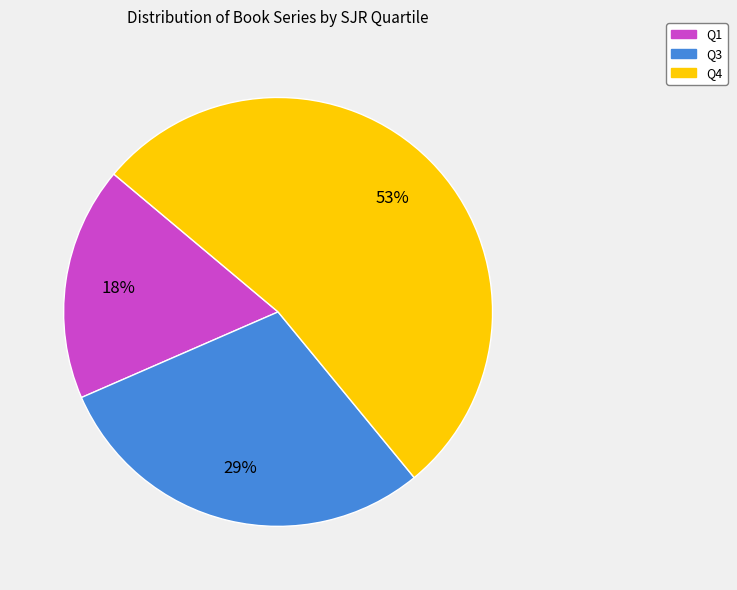

To the nearest percent, what is the average slice percentage?

33%